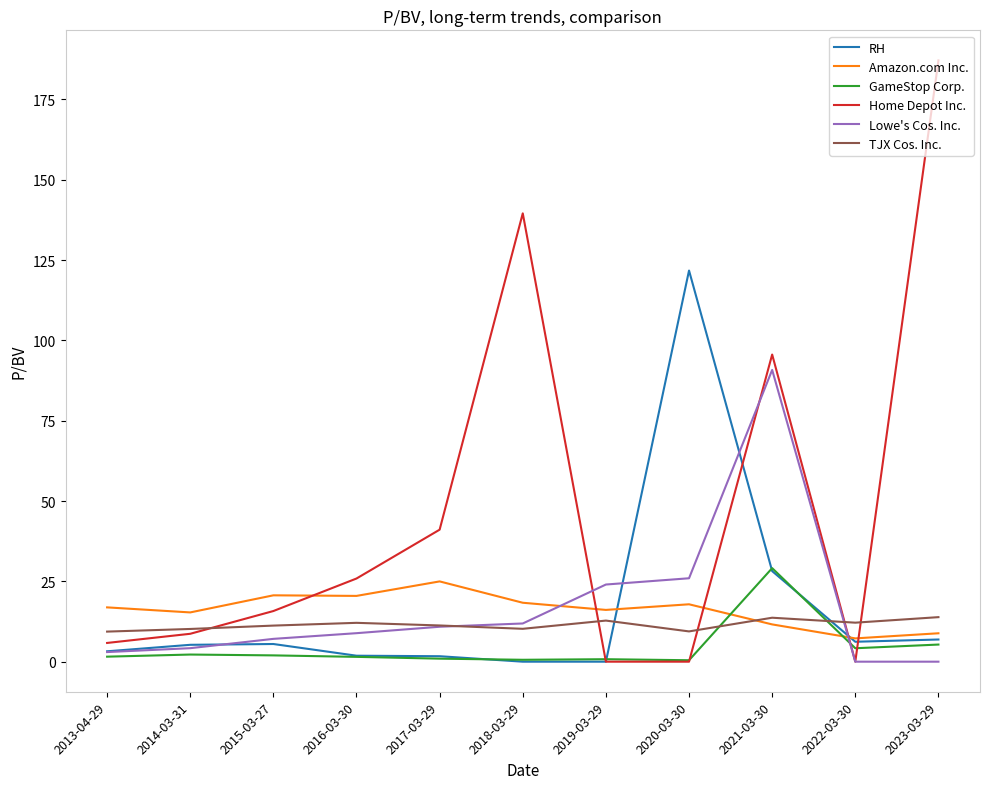

At how many categories does at least one series exceed 101?

3